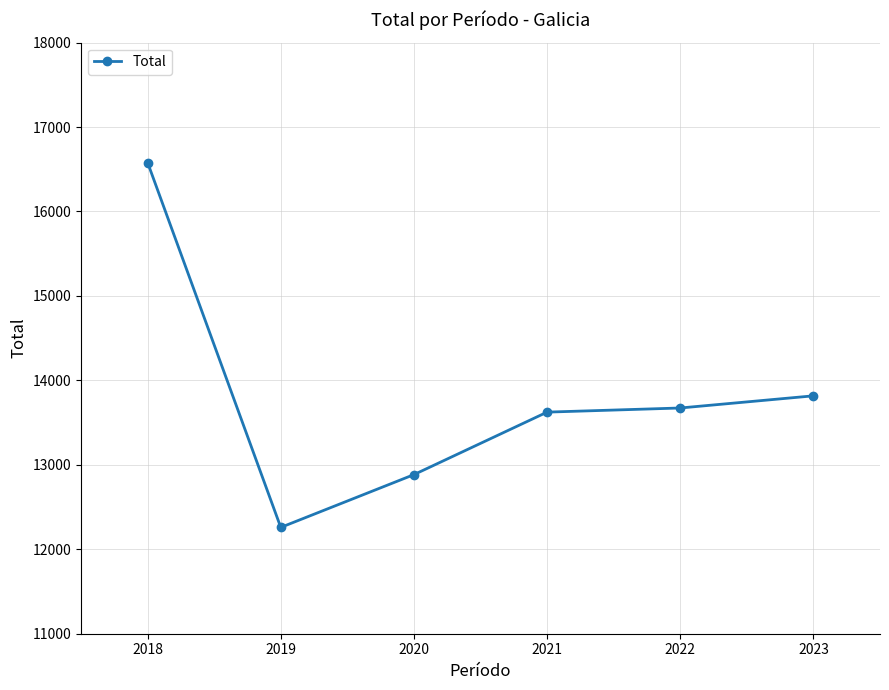

Which category has the lowest value across all series?

2019